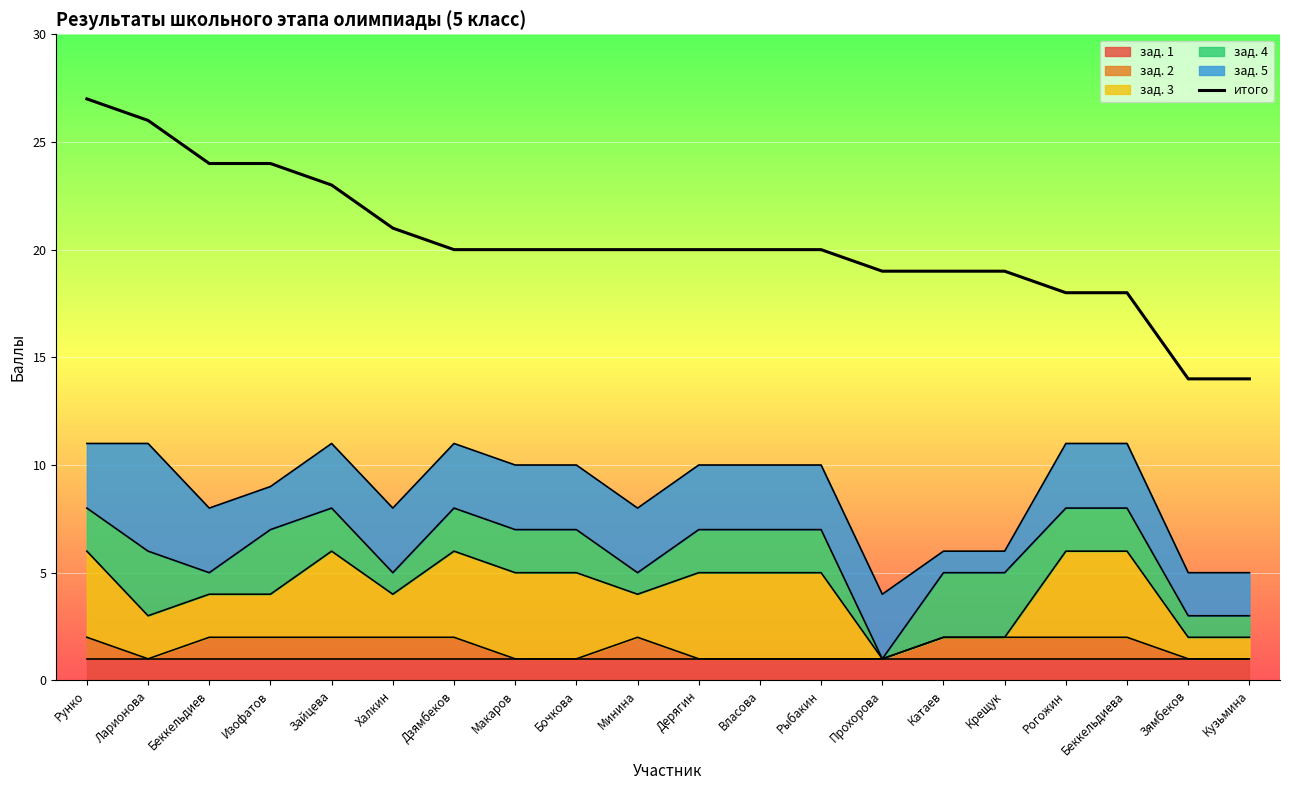

At which category does the chart reach its minimum across all series?

Зямбеков